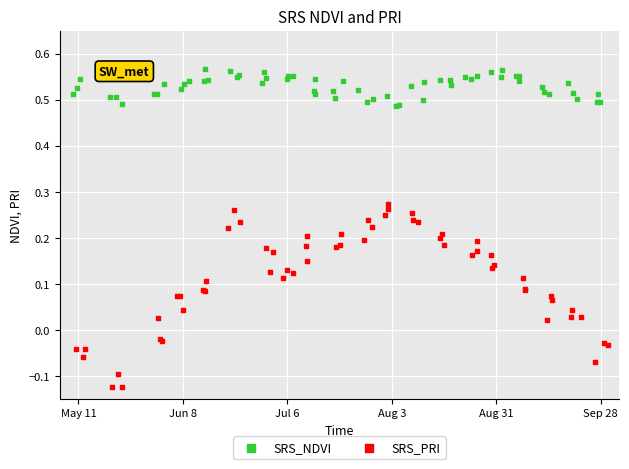

Which series reaches the minimum Y coordinate?

SRS_PRI